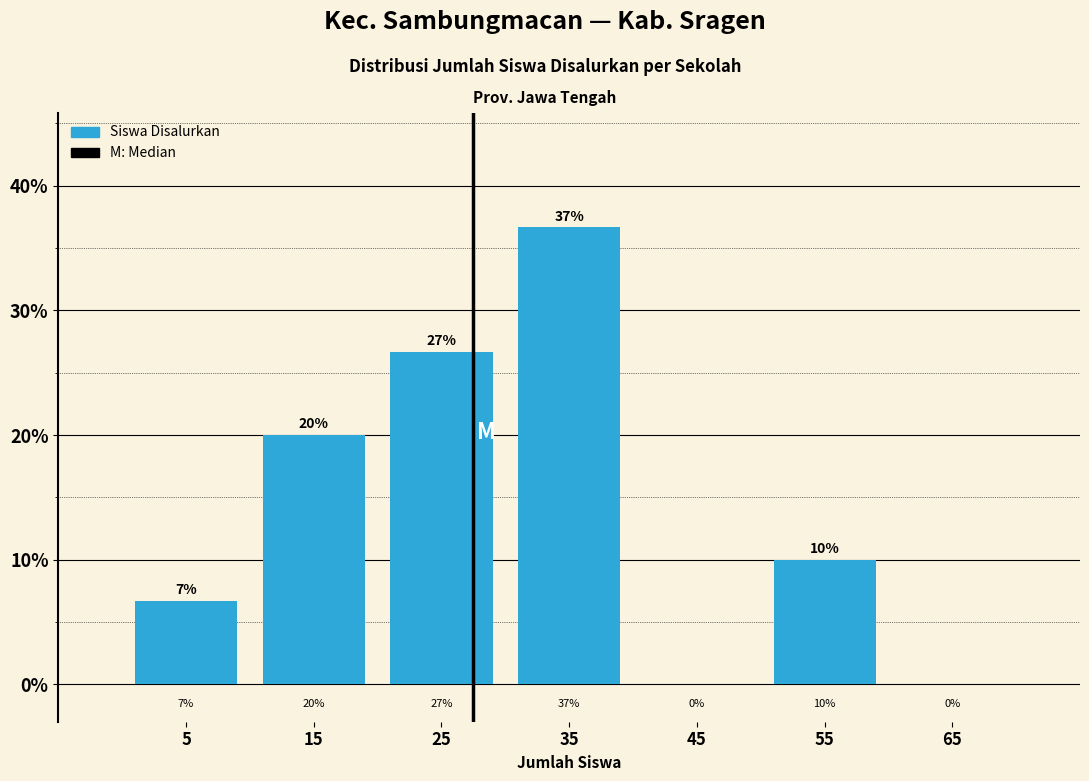

Over which range of the x-axis is the bar tallest?

30 to 40